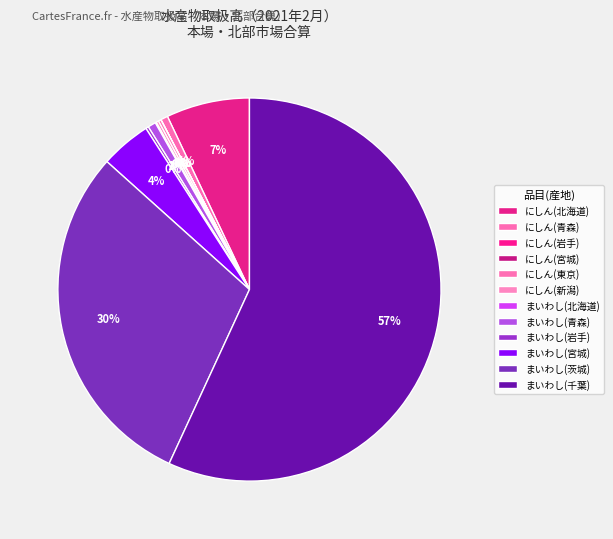

To the nearest percent, what percentage of the pie is まいわし(千葉)?

57%